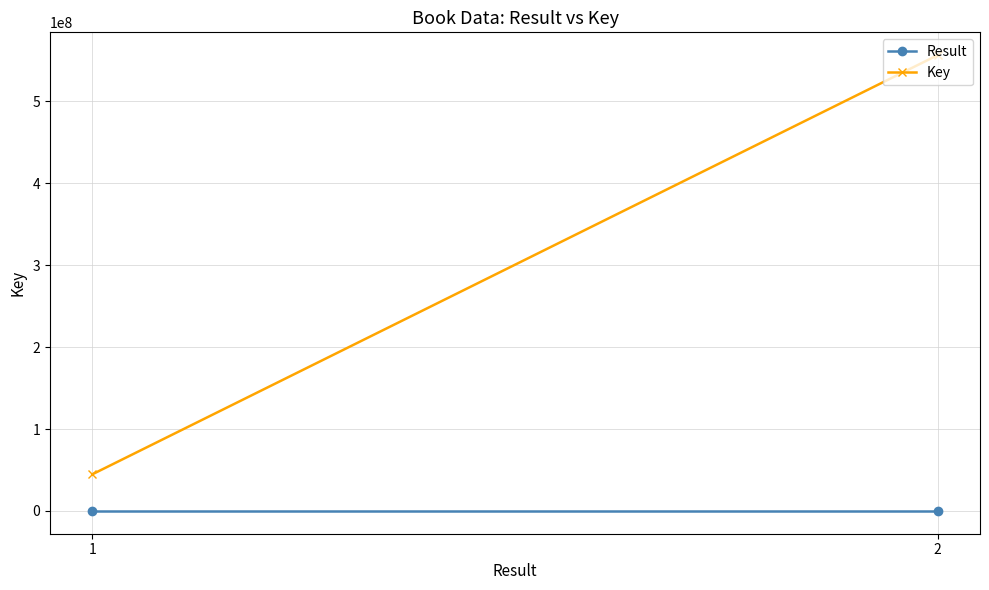

How many data points does each series have?

2